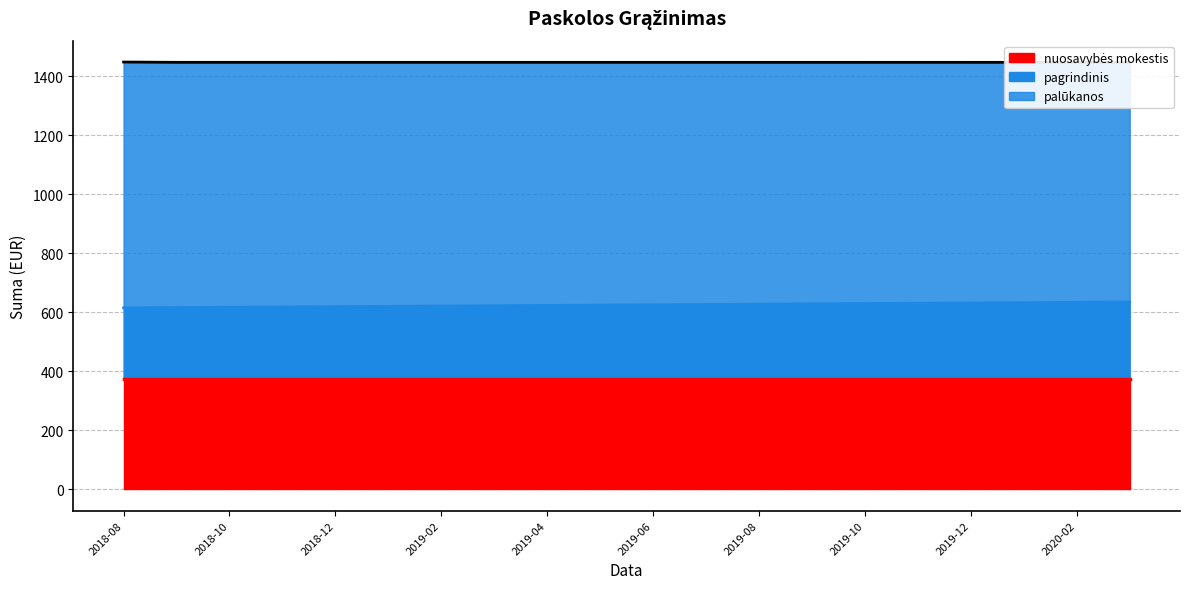

What is the minimum value for pagrindinis?

615.3